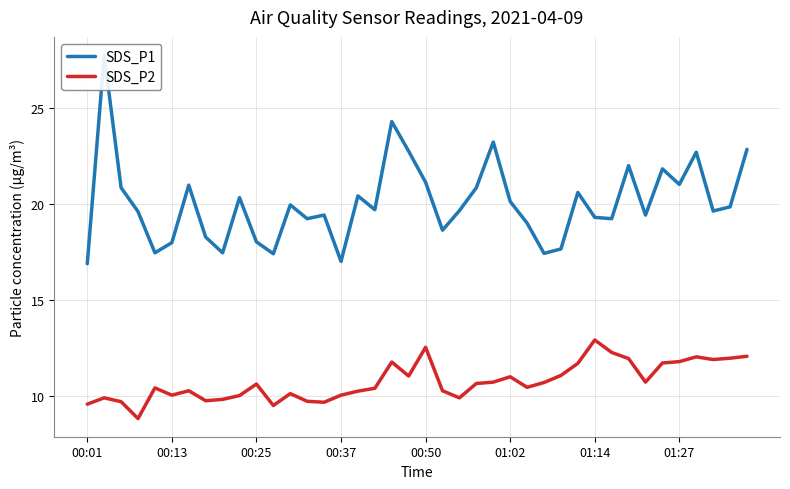

What is the difference between the maximum and minimum values in the SDS_P1 series?

10.9